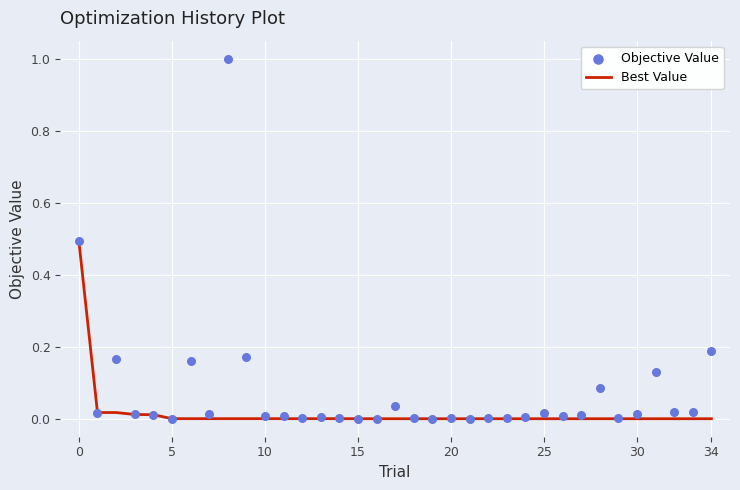

Is the value of Best Value at 31 greater than the value of Objective Value at 25?

No